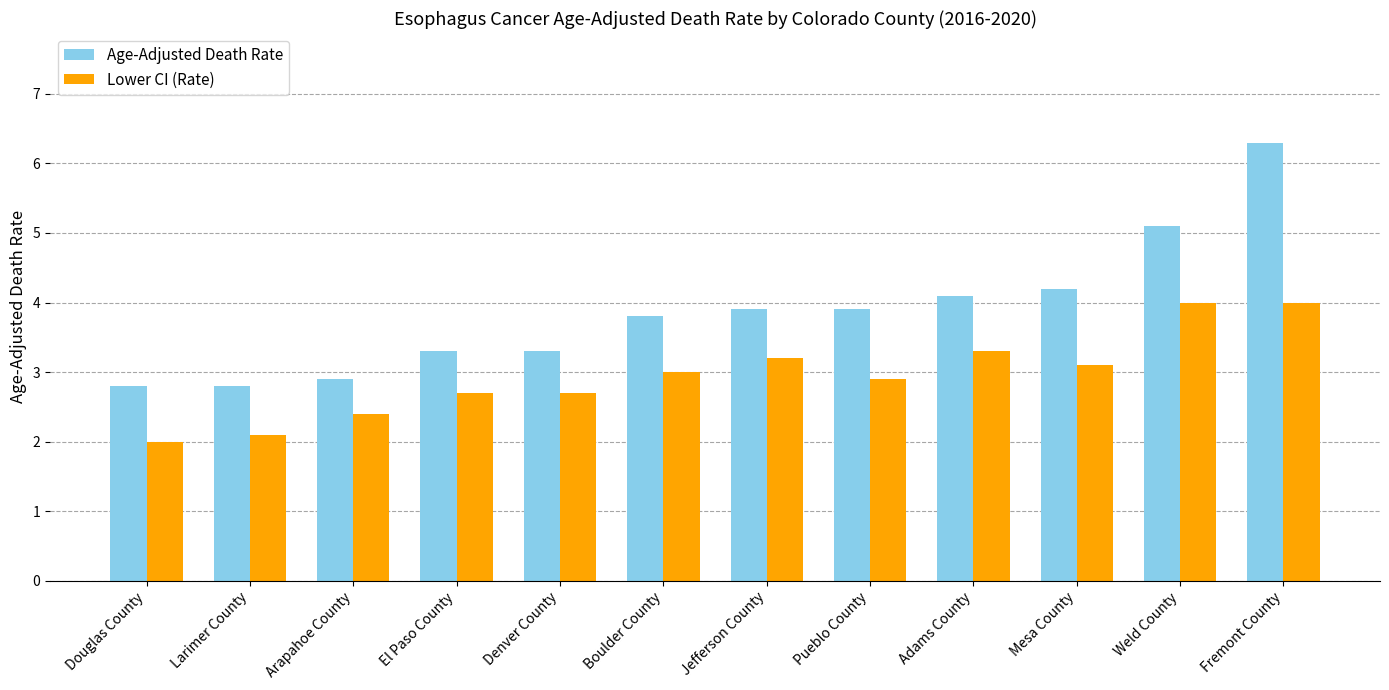

What is the sum of the Age-Adjusted Death Rate values at Fremont County and El Paso County?

9.6